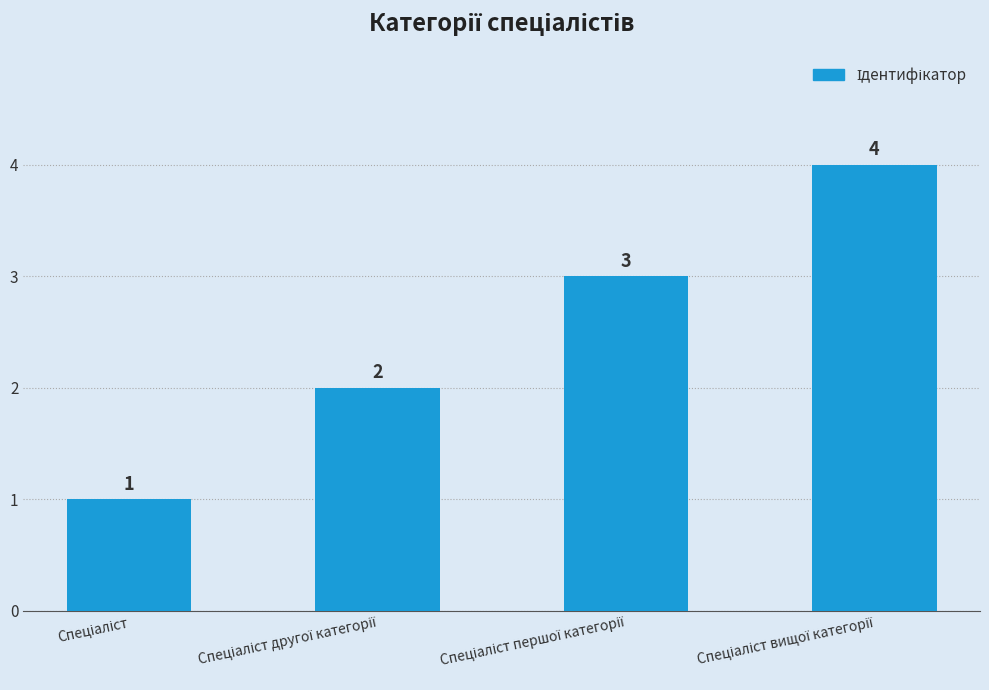

What is the value of the 4th bar from the left?

4